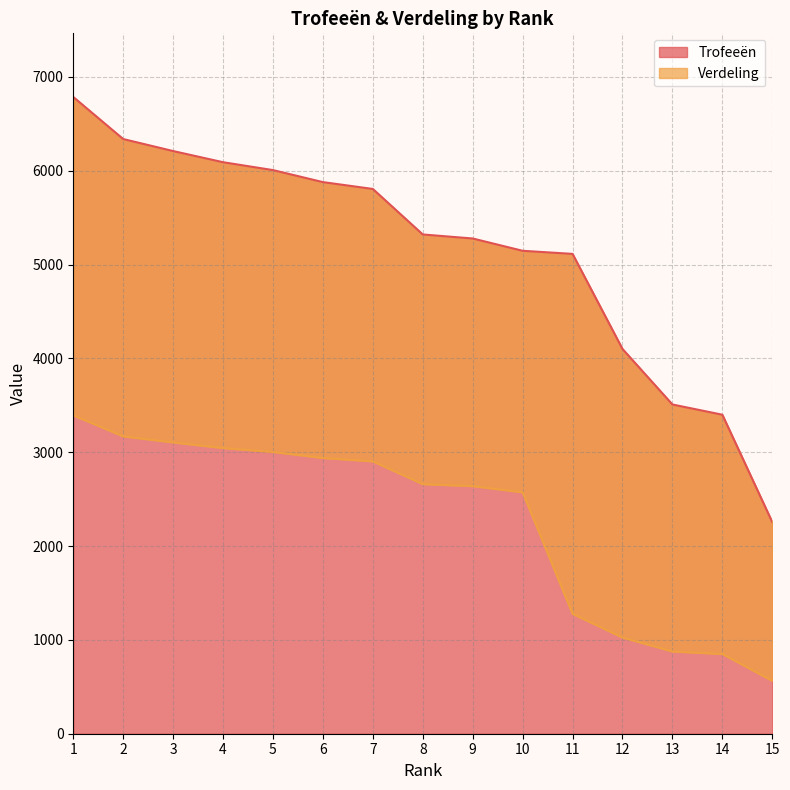

Reading left to right, what are all the values shown in this chart?

Trofeeën: 6786	6338	6210	6091	6007	5879	5806	5321	5278	5147	5114	4101	3509	3400	2256
Verdeling: 3393	3169	3105	3045	3003	2939	2903	2660	2639	2573	1278	1025	877	850	564